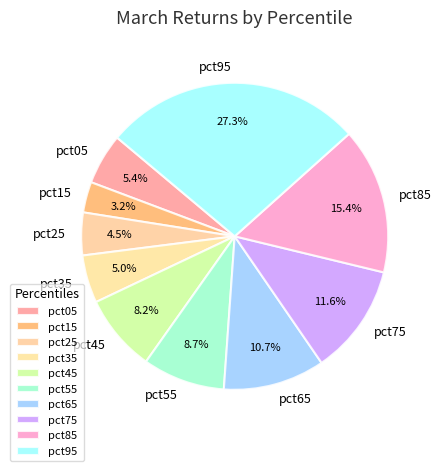

To the nearest percent, what is the difference between the pct85 and pct65 slice percentages?

5%